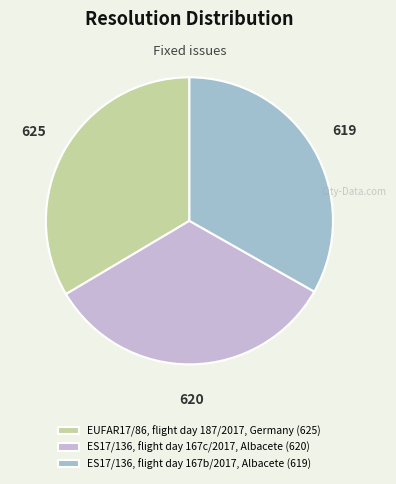

Do ES17/136, flight day 167b/2017, Albacete (619) and EUFAR17/86, flight day 187/2017, Germany (625) together represent more than half of the pie?

Yes